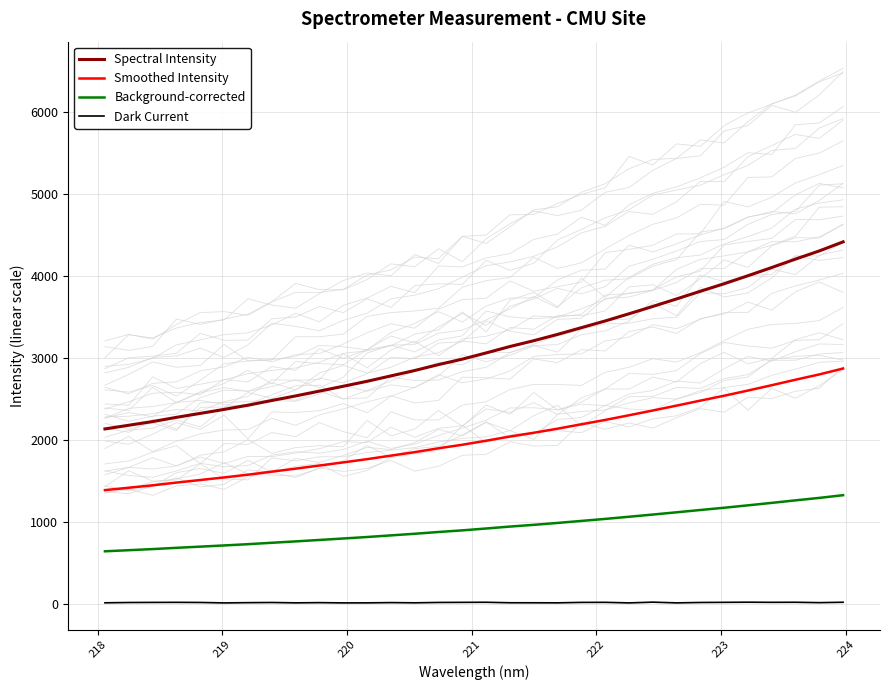

What is the highest value of the Spectral Intensity series?

4418.1